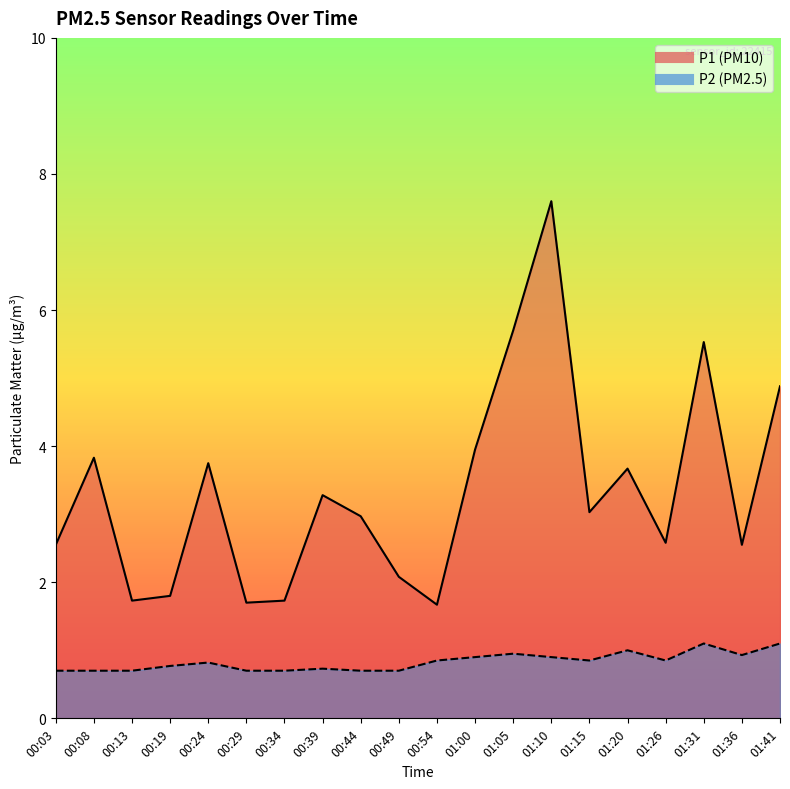

What is the difference between the highest and lowest values at 00:44?

2.3